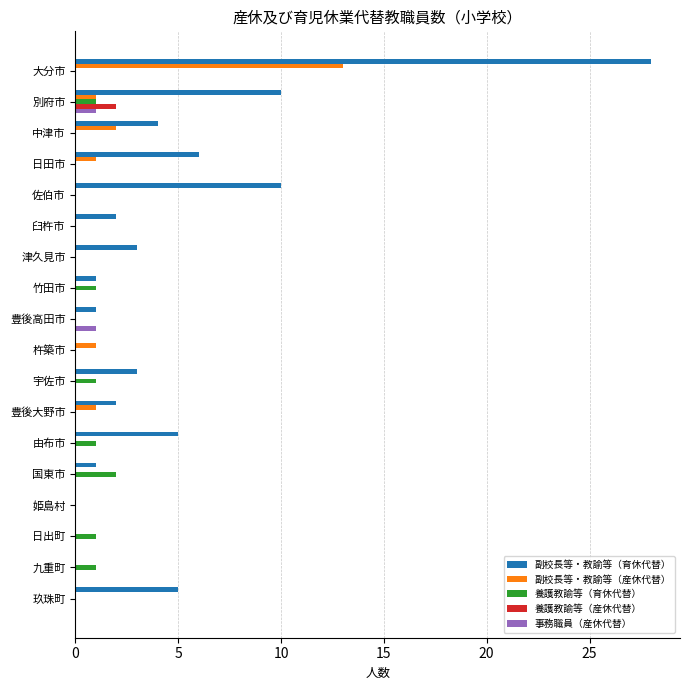

Which series has the widest spread of values?

副校長等・教諭等（育休代替）